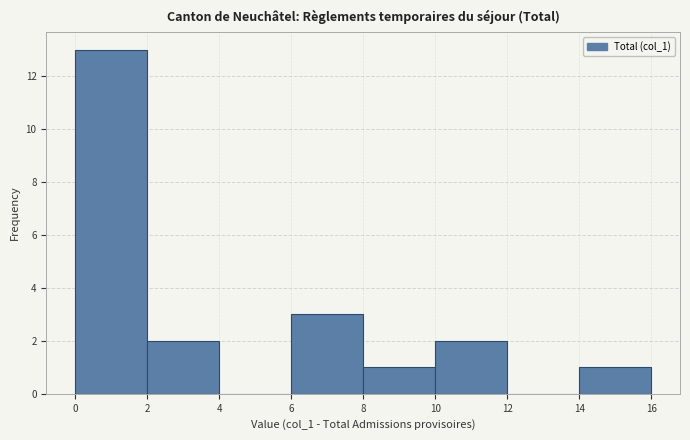

Reading left to right, list every bar in this chart as the range it spans on the x-axis followed by its height. The values are not printed on the chart, so give them approximately, as read against the axis.

0 to 2: 13
2 to 4: 2
4 to 6: 0
6 to 8: 3
8 to 10: 1
10 to 12: 2
12 to 14: 0
14 to 16: 1